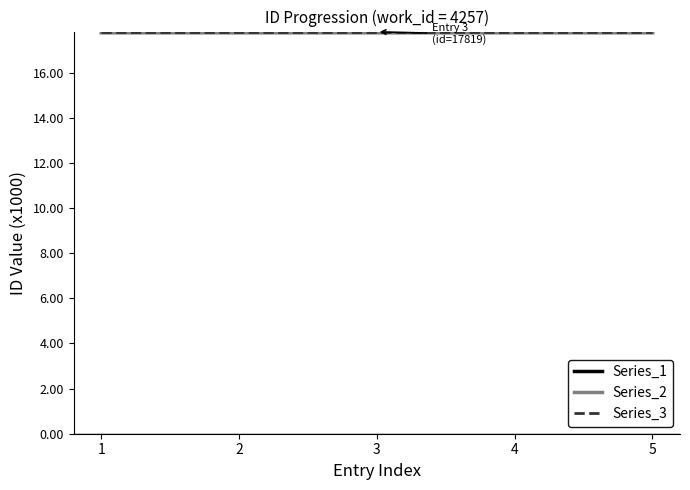

Rank the series by their average value, from highest to lowest.

Series_1, Series_2, Series_3